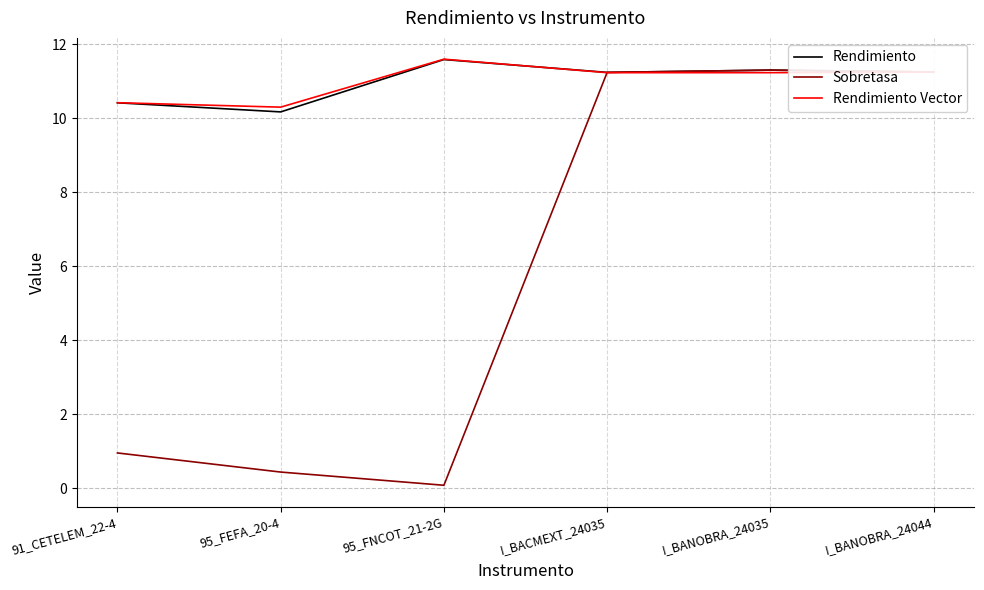

At how many categories does at least one series exceed 0?

6